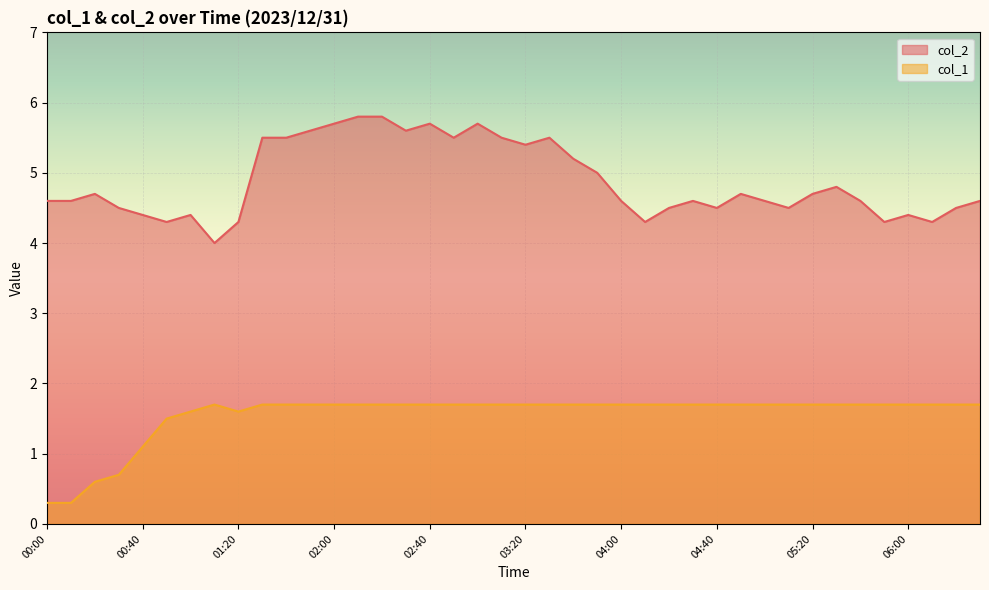

True or false: col_2 and col_1 cross at least once.

False